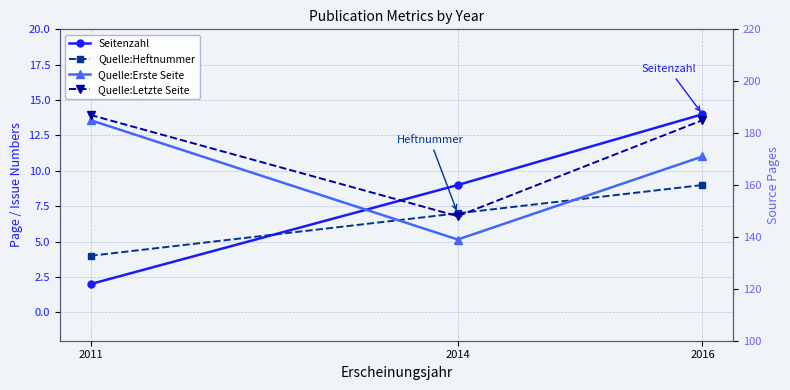

What is the difference between the highest and lowest values at 2016?

176